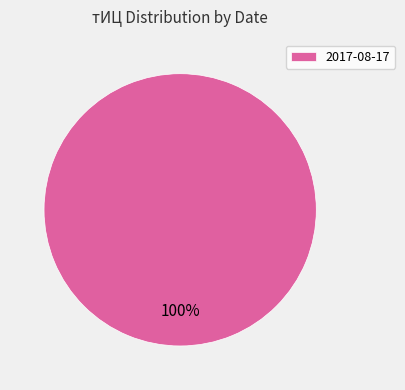

Is there any slice that represents more than half of the pie?

Yes